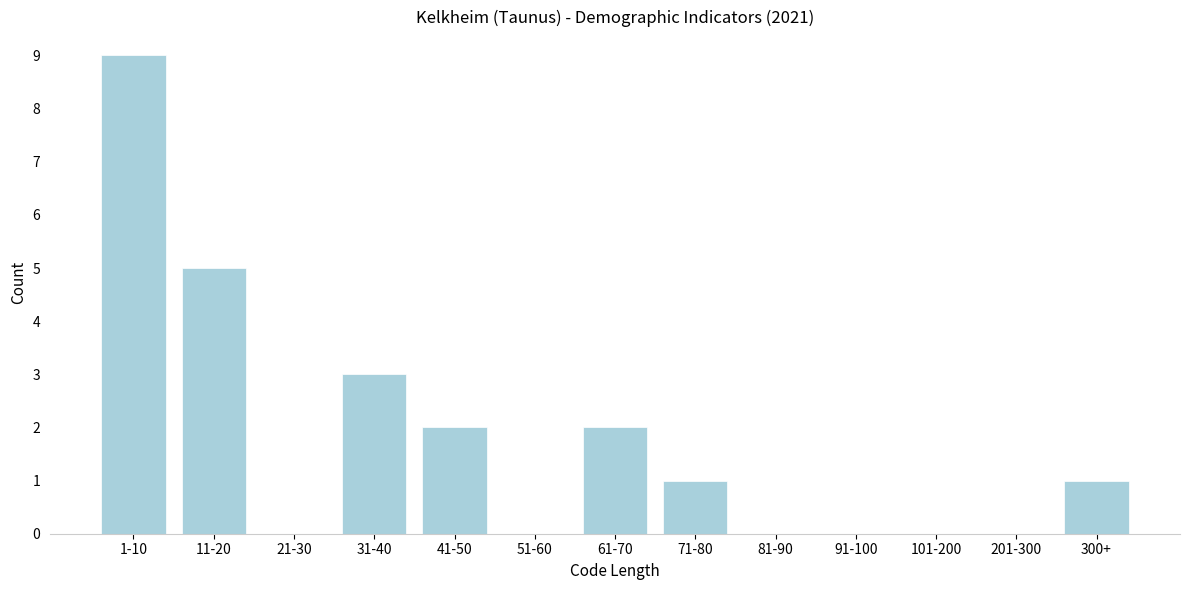

Reading right to left, extract all data points from this chart.

300+=1	201-300=0	101-200=0	91-100=0	81-90=0	71-80=1	61-70=2	51-60=0	41-50=2	31-40=3	21-30=0	11-20=5	1-10=9